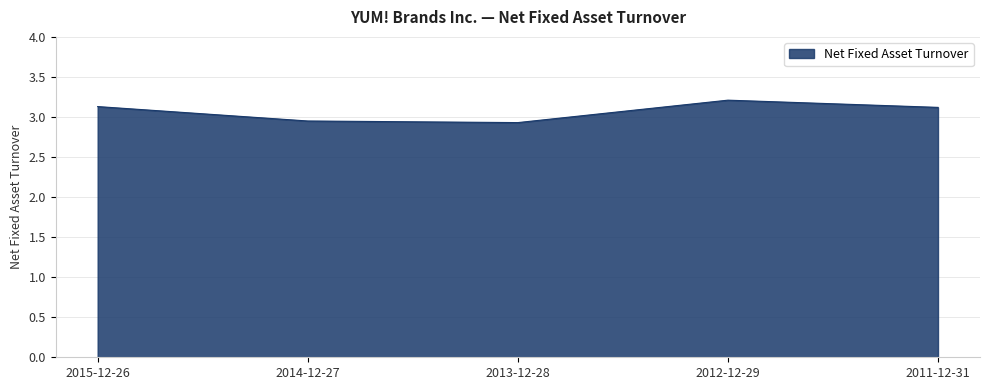

Which category has the highest value across all series?

2012-12-29